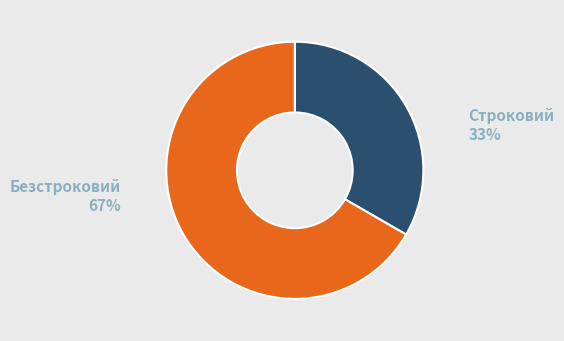

Does any single category account for the majority?

Yes